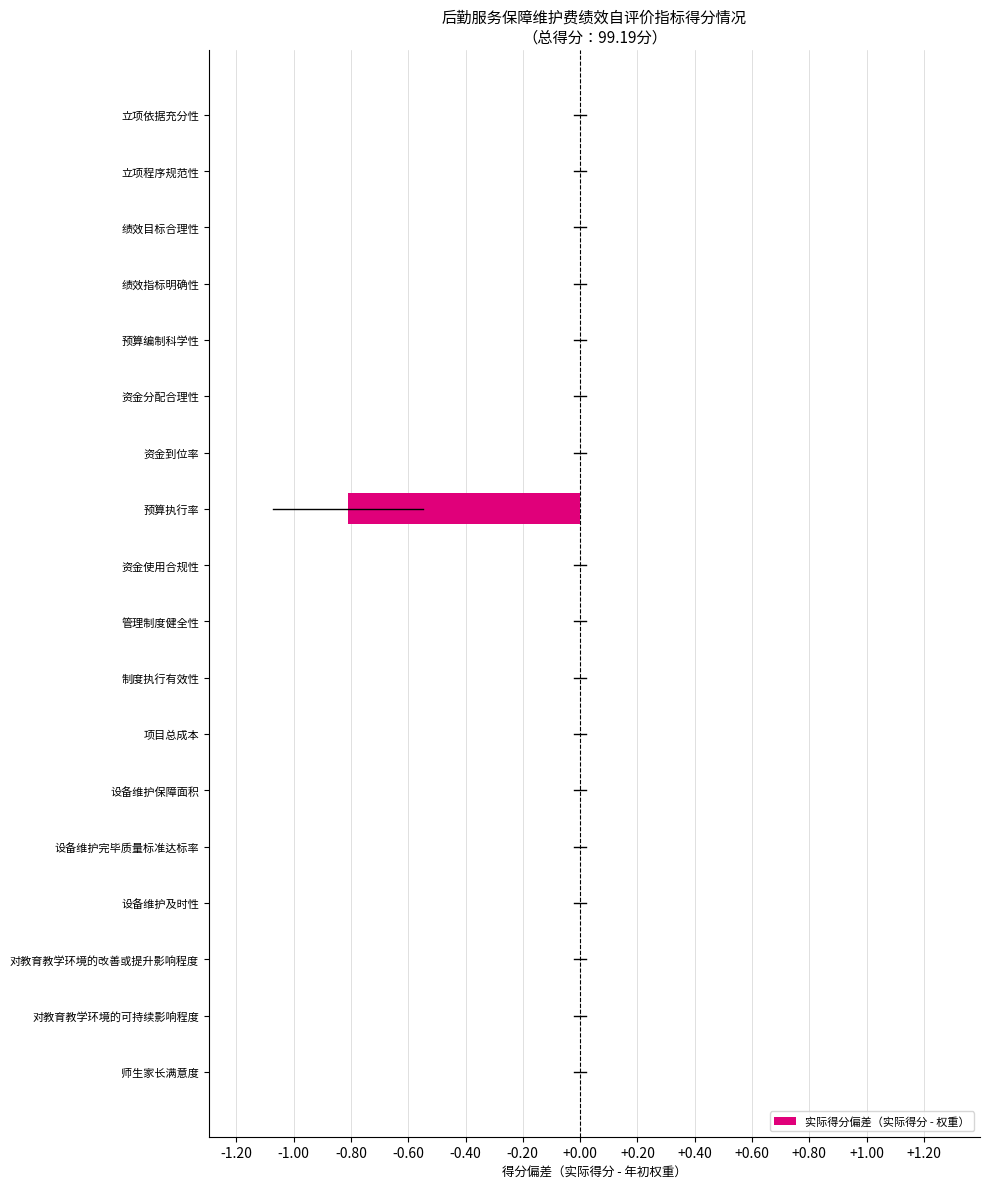

The value at 立项程序规范性 is 0.3. True or false?

False